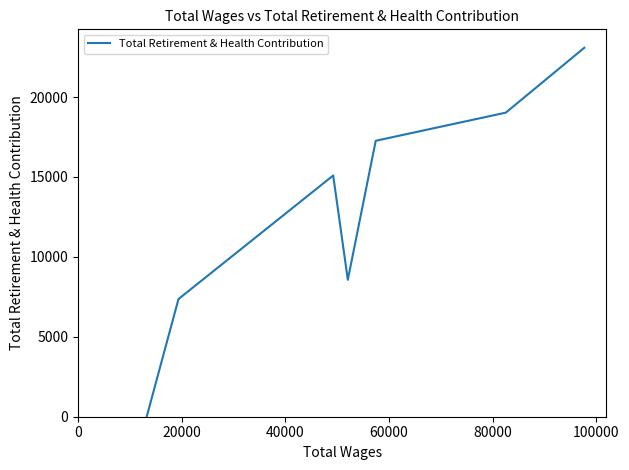

True or false: the data has more than 1 interior local peaks.

False